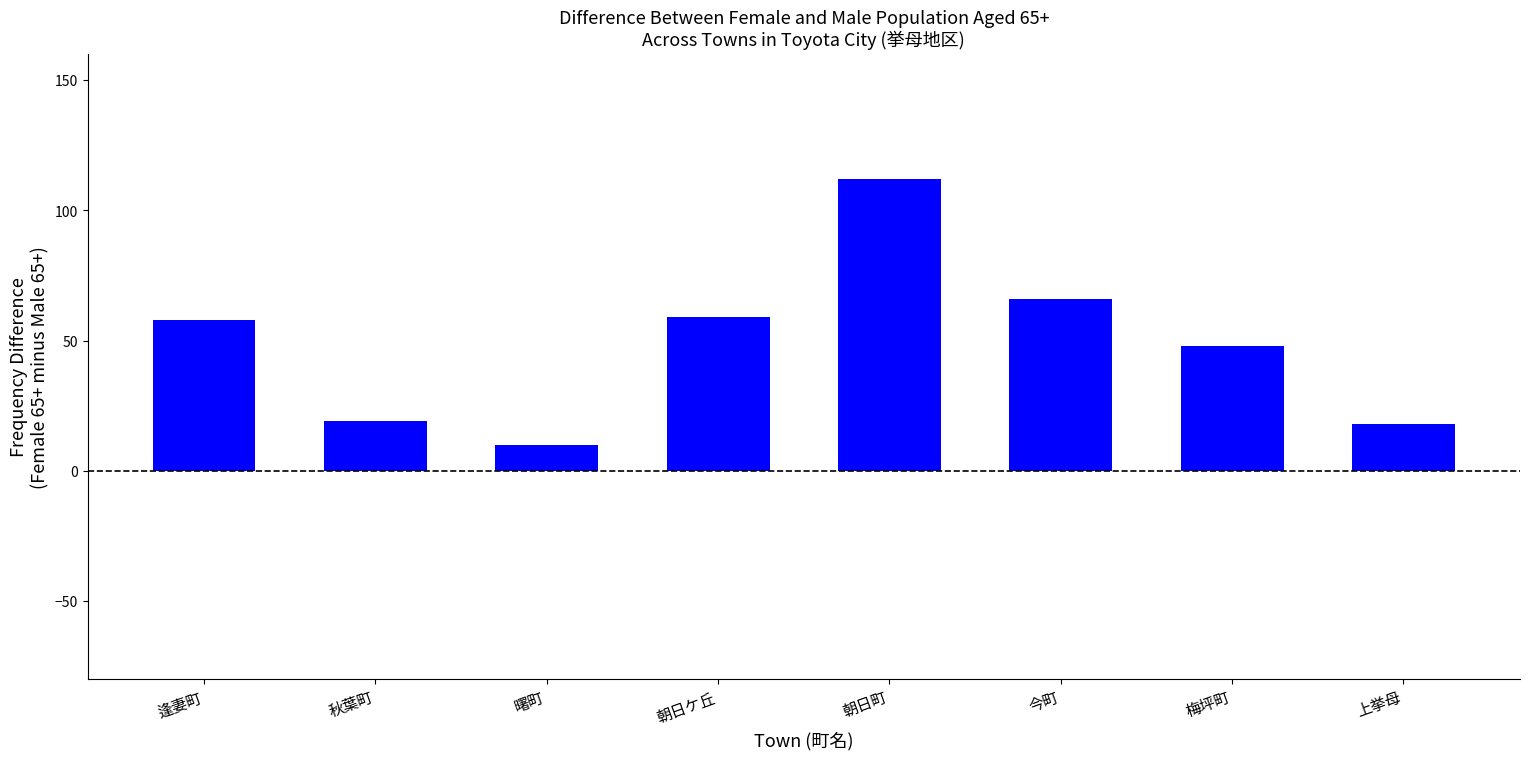

What is the average value?

49